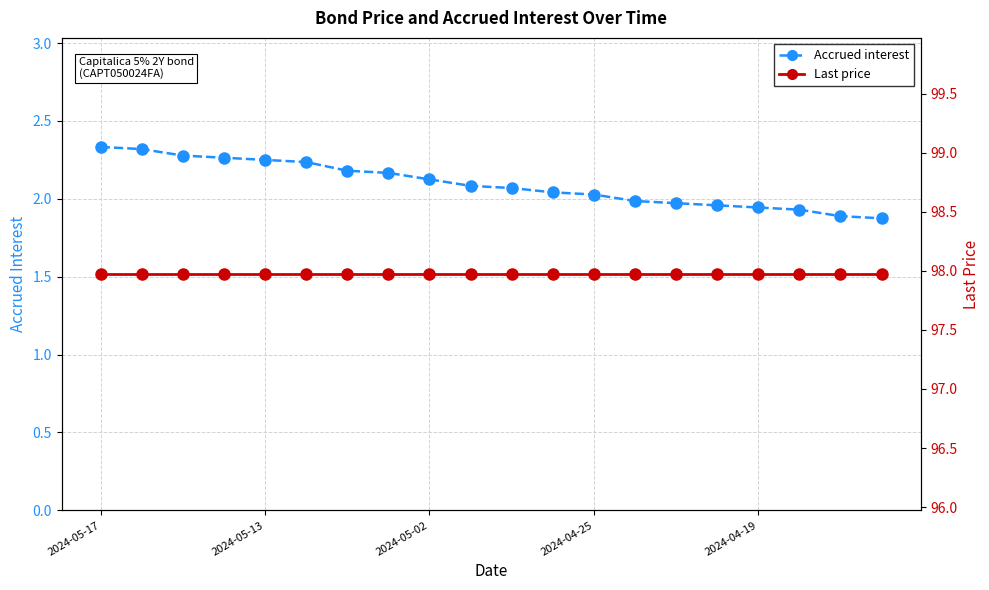

What is the total value across all series at 2024-05-17?

100.3